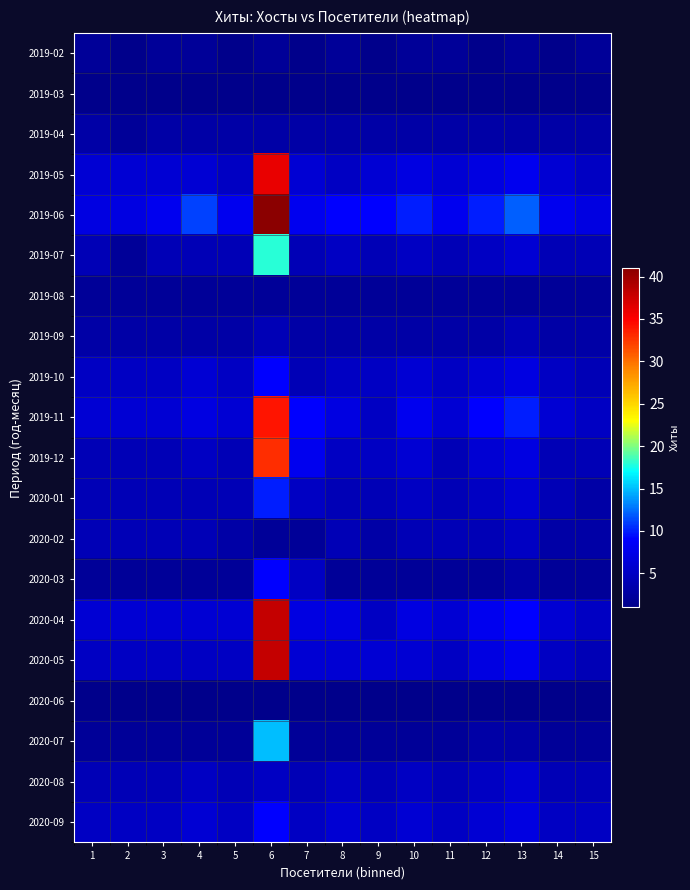

What is the total value across all series at 9?

76